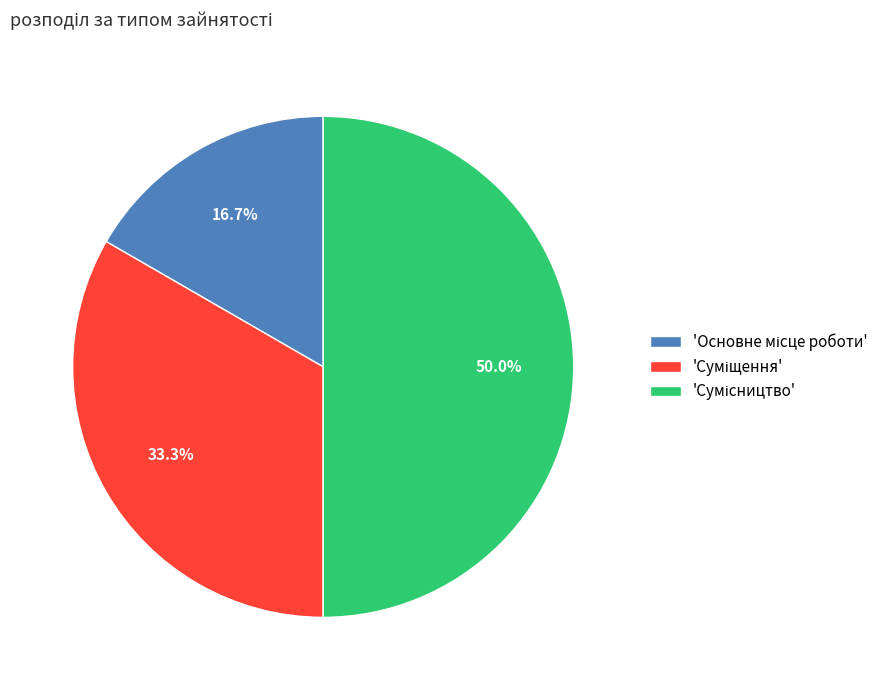

How many slices are in this pie chart?

3